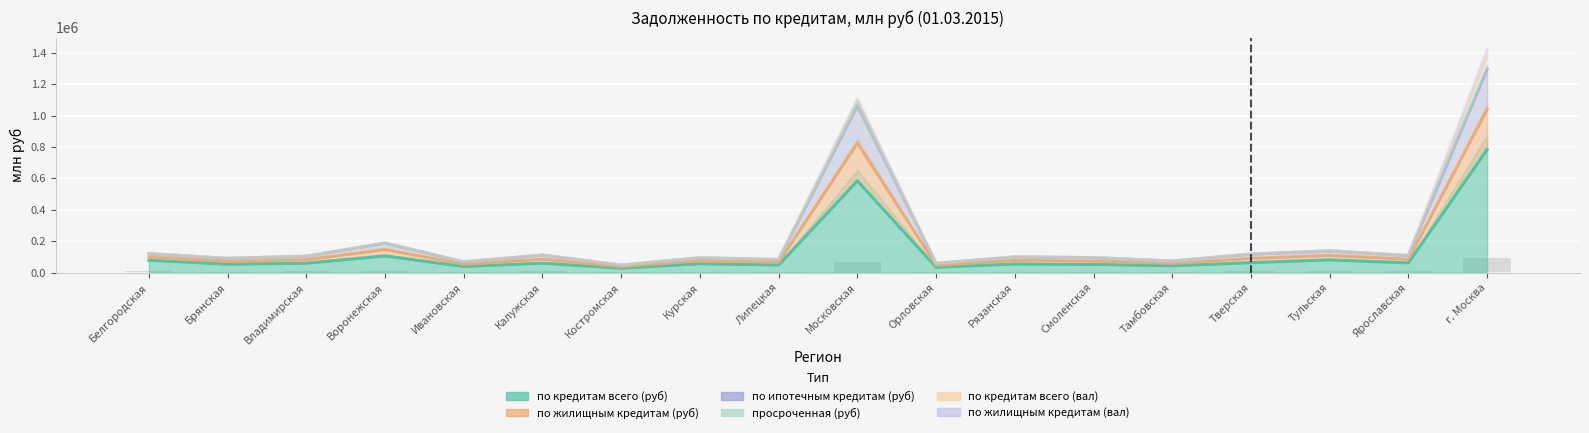

What are all the series names shown in the legend?

по кредитам всего (руб), по жилищным кредитам (руб), по ипотечным кредитам (руб), просроченная (руб), по кредитам всего (вал), по жилищным кредитам (вал)